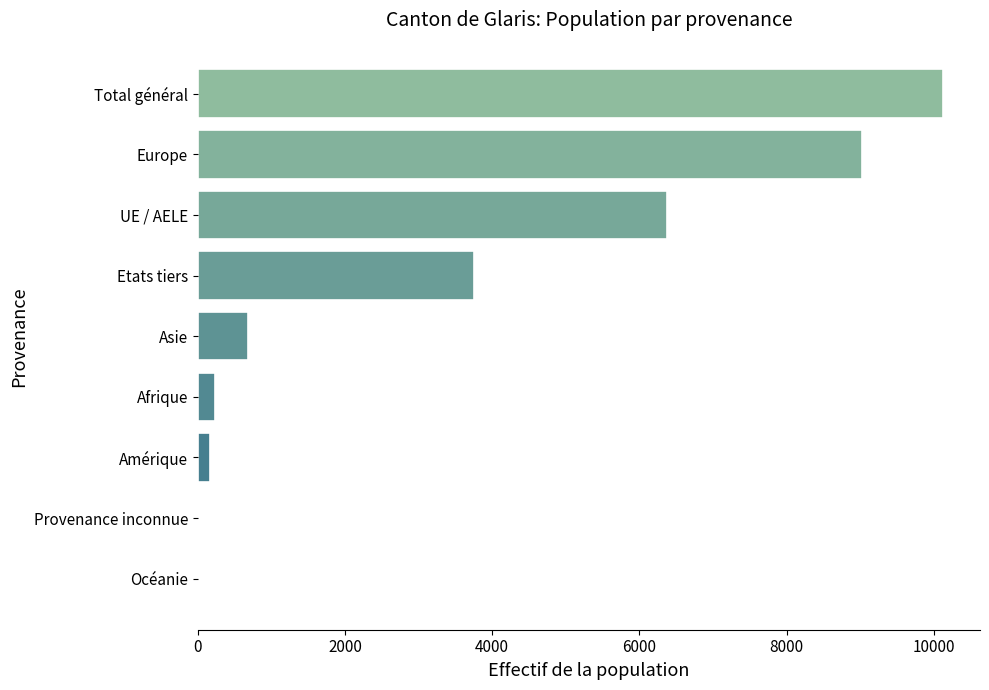

What is the sum of all values?

30354